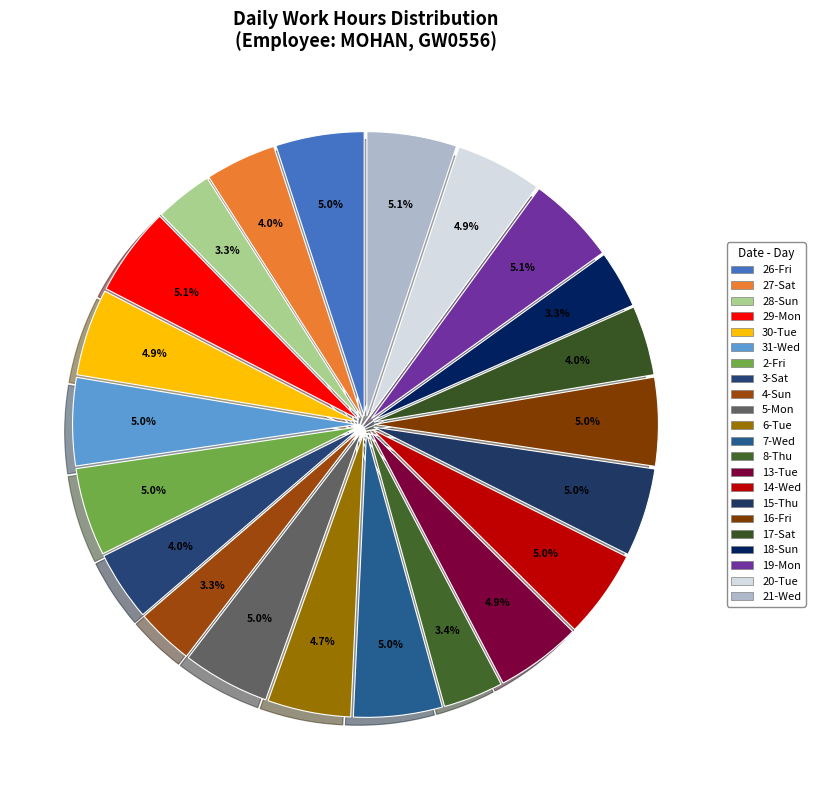

Is there a majority slice in this chart?

No